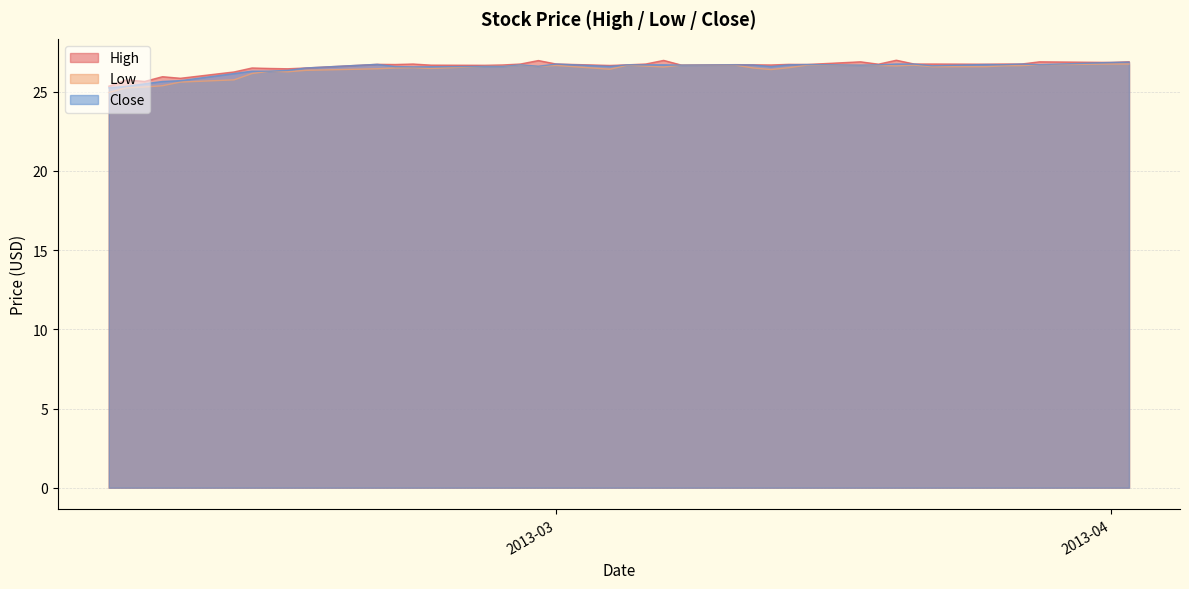

In High, how many points are lower than both neighbors (excluding endpoints)?

12